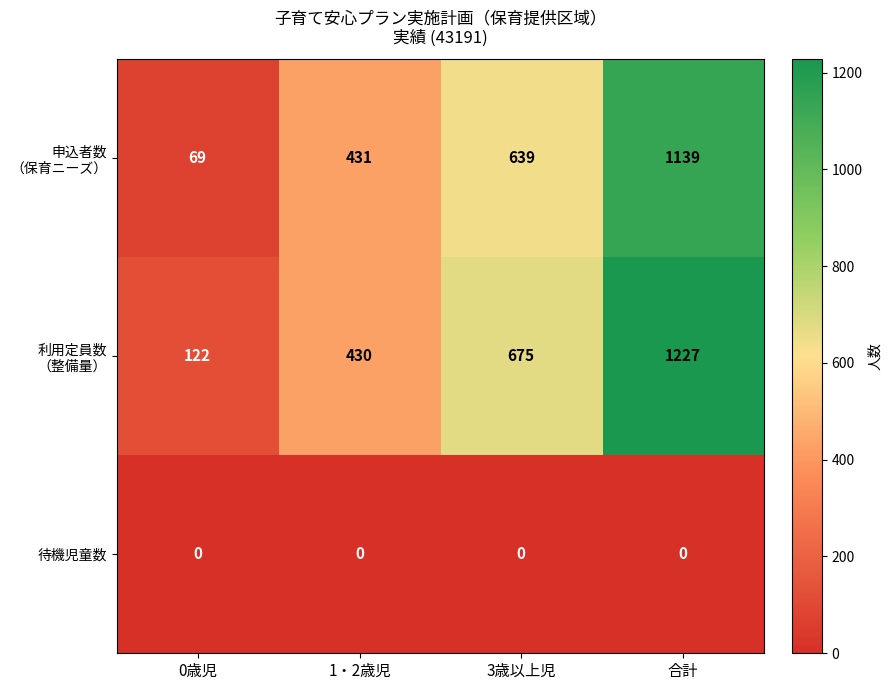

What is the difference between the highest and lowest values at 1・2歳児?

431